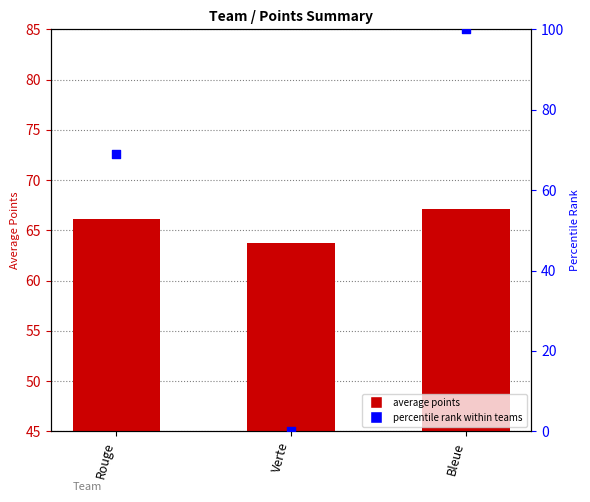

What are all the series names shown in the legend?

average points, percentile rank within teams